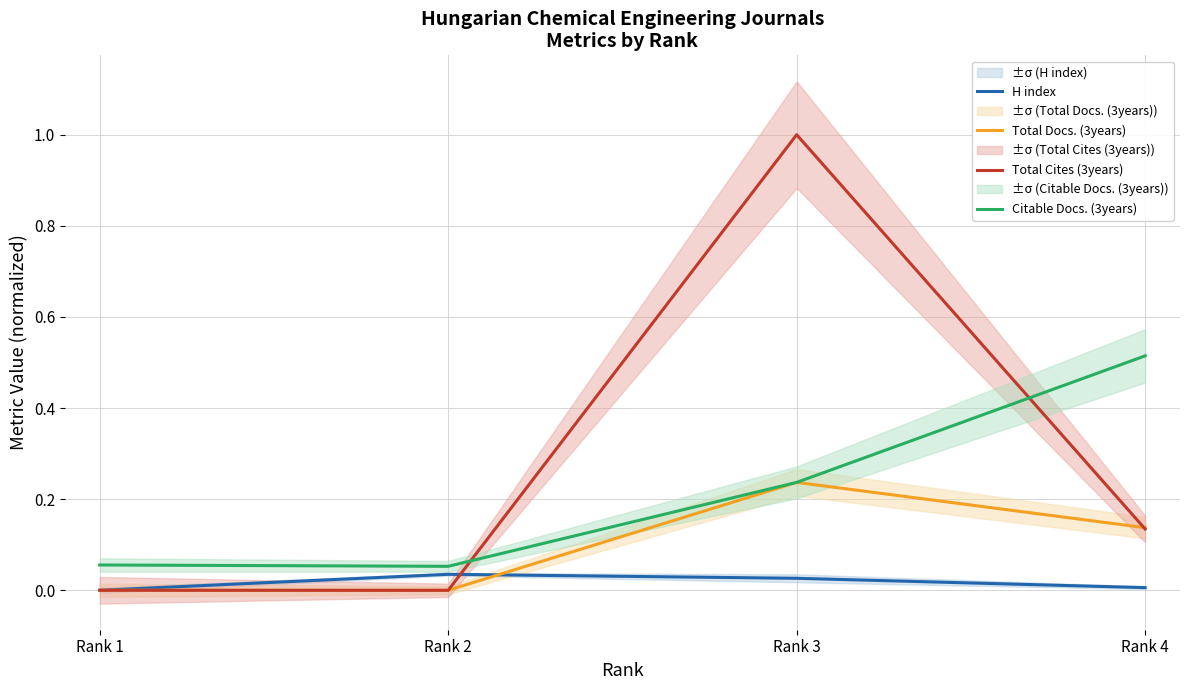

Does the chart display data point markers on the line(s)?

No